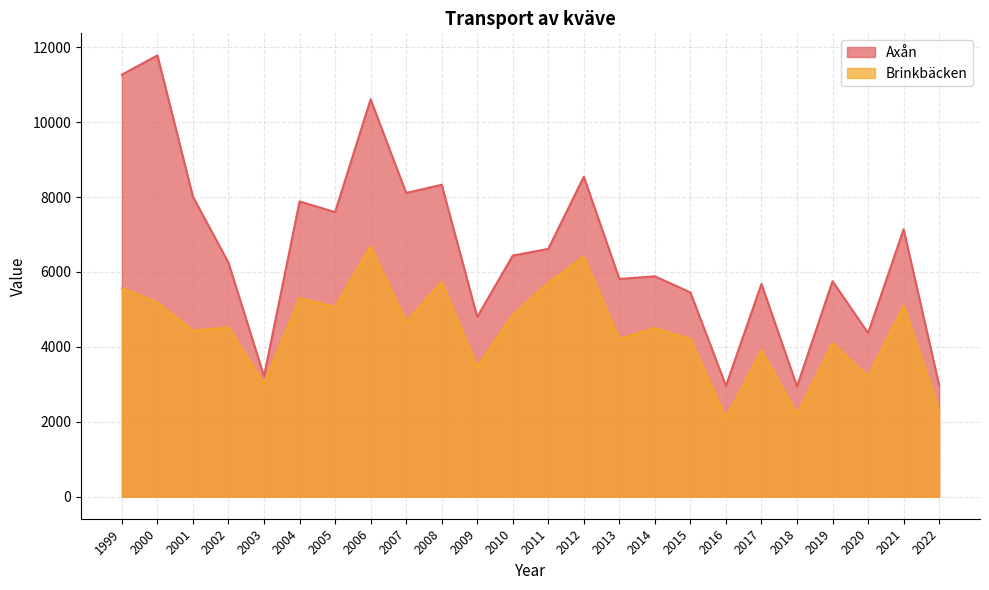

How many data points does each series have?

24